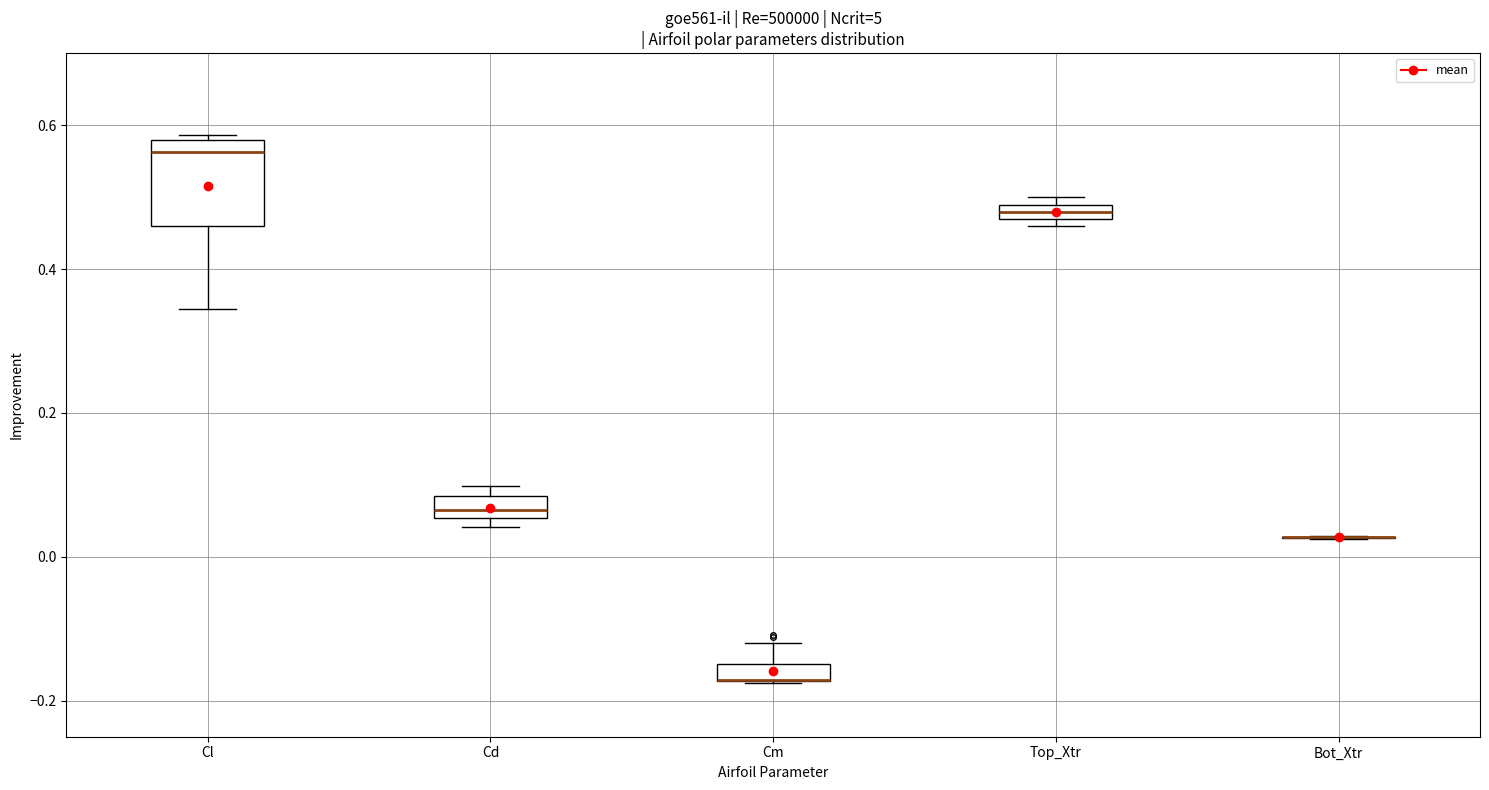

Where is the upper edge of the box for Cl on the y-axis? The values are not printed on the chart, so give them approximately, as read against the axis.

0.58